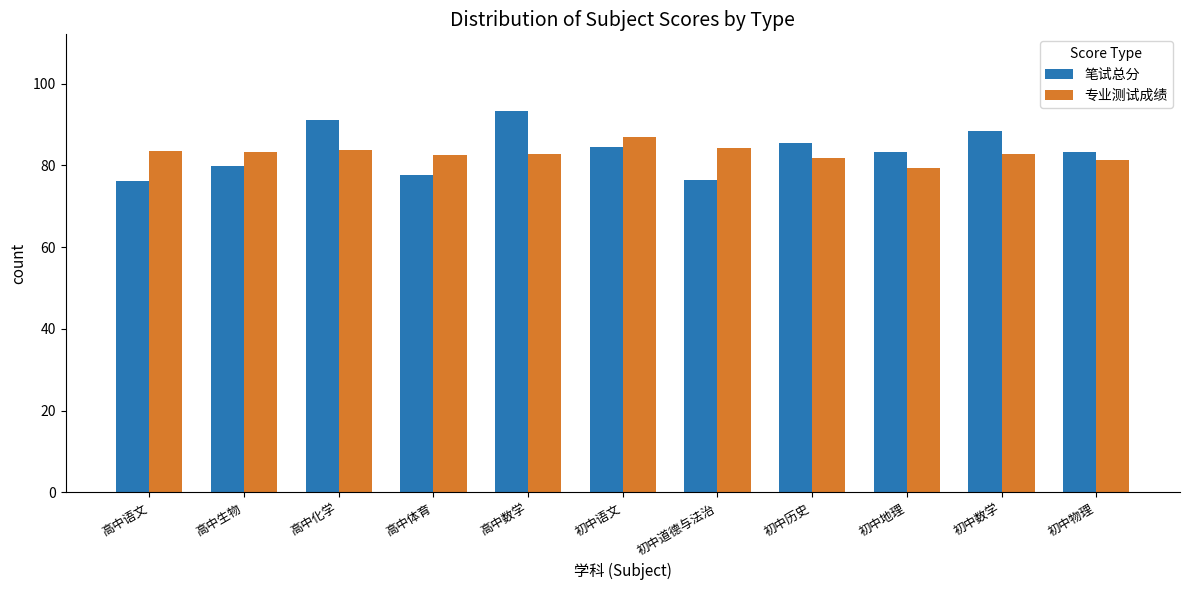

Between 高中化学 and 初中道德与法治, which series saw the biggest shift?

笔试总分